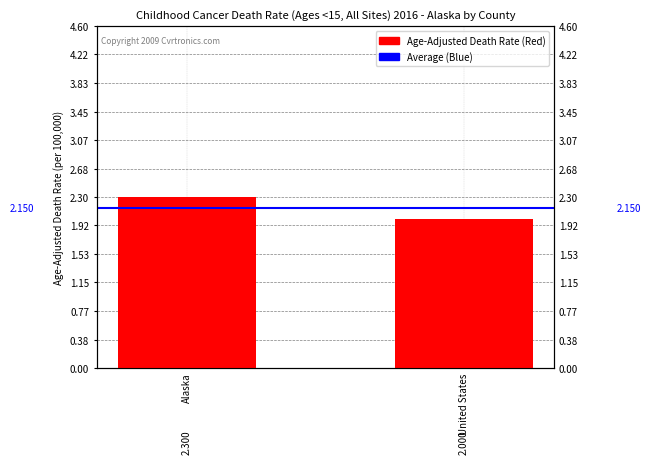

What is the sum of the Age-Adjusted Death Rate values at United States and Alaska?

4.3